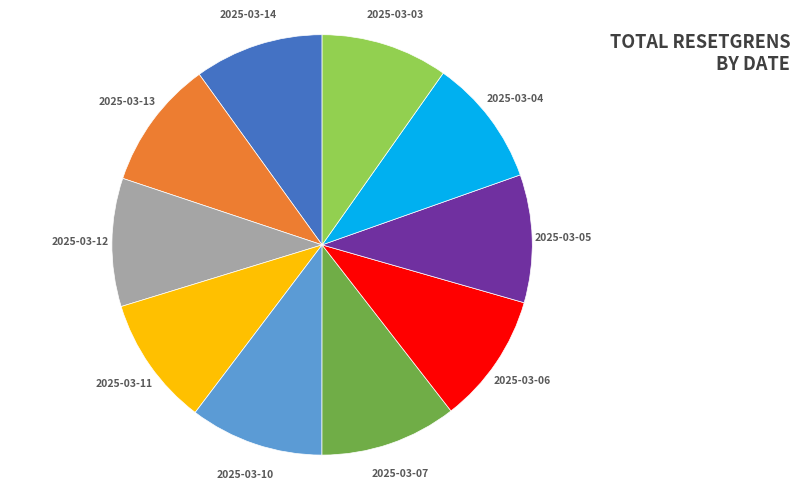

Does any single category account for the majority?

No